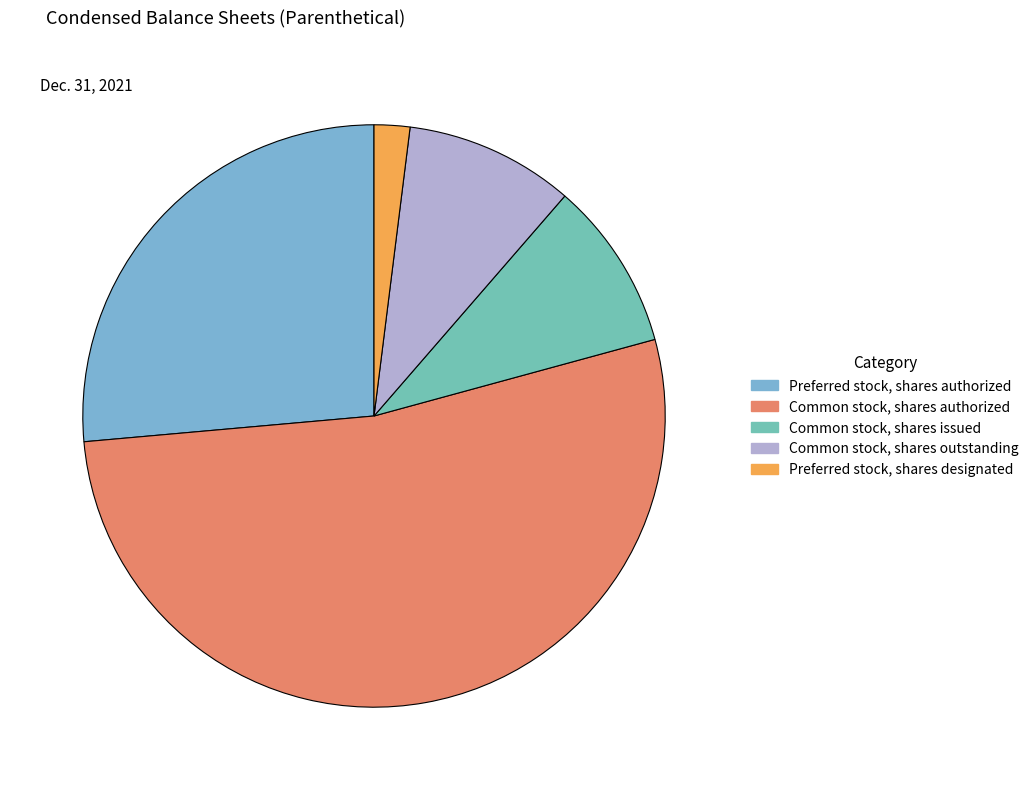

Which slice is the smallest?

Preferred stock, shares designated